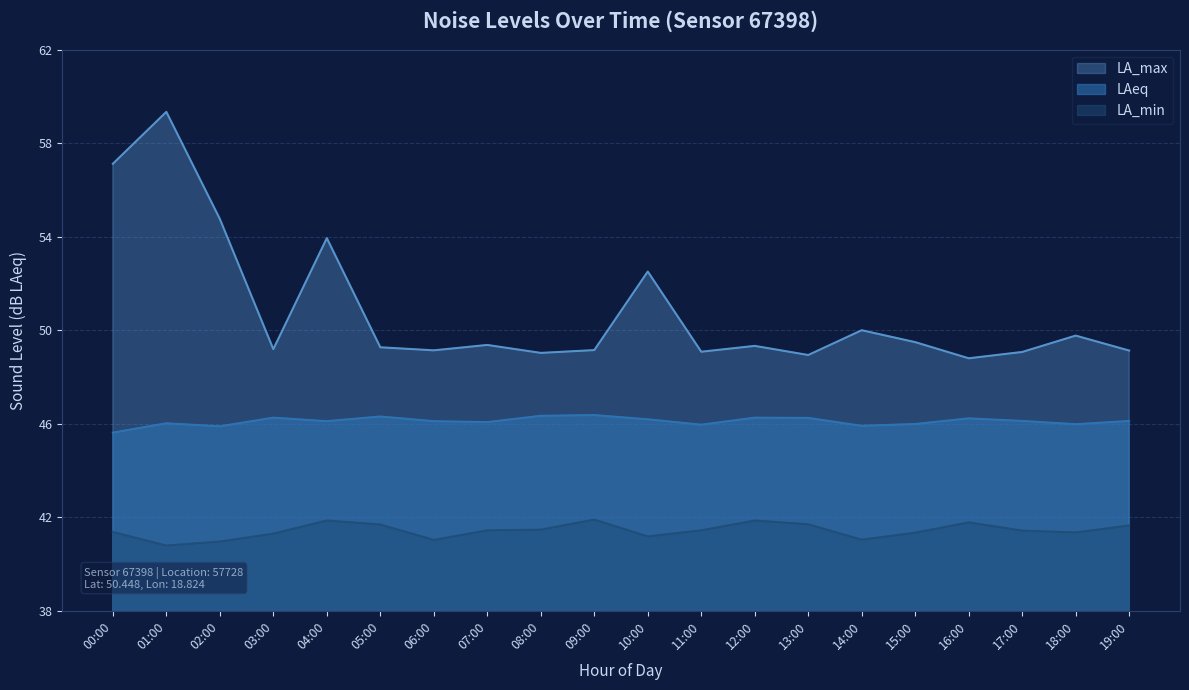

True or false: noise_LA_max has a value of 105.3 at 01:00.

False